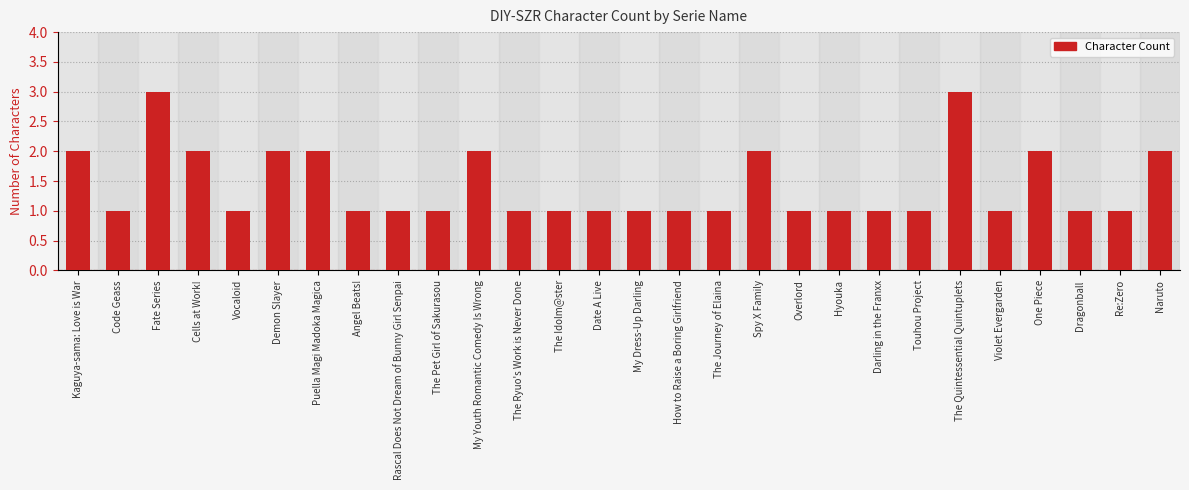

Reading right to left, list all the values displayed in this chart.

Naruto=2	Re:Zero=1	Dragonball=1	One Piece=2	Violet Evergarden=1	The Quintessential Quintuplets=3	Touhou Project=1	Darling in the Franxx=1	Hyouka=1	Overlord=1	Spy X Family=2	The Journey of Elaina=1	How to Raise a Boring Girlfriend=1	My Dress-Up Darling=1	Date A Live=1	The Idolm@ster=1	The Ryuo's Work is Never Done=1	My Youth Romantic Comedy Is Wrong=2	The Pet Girl of Sakurasou=1	Rascal Does Not Dream of Bunny Girl Senpai=1	Angel Beats!=1	Puella Magi Madoka Magica=2	Demon Slayer=2	Vocaloid=1	Cells at Work!=2	Fate Series=3	Code Geass=1	Kaguya-sama: Love is War=2